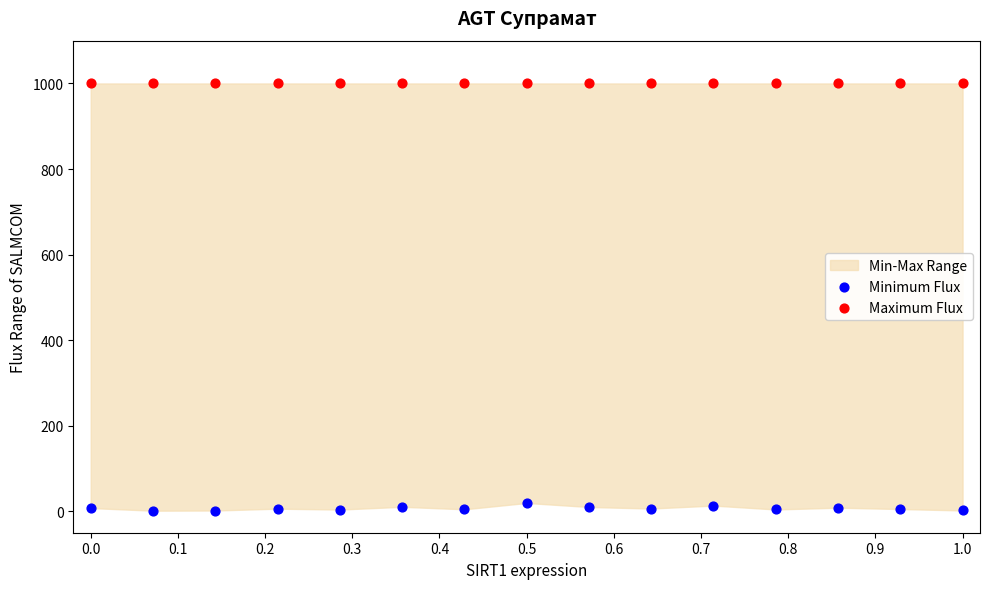

Which series contains the lowest Y value?

Minimum Flux